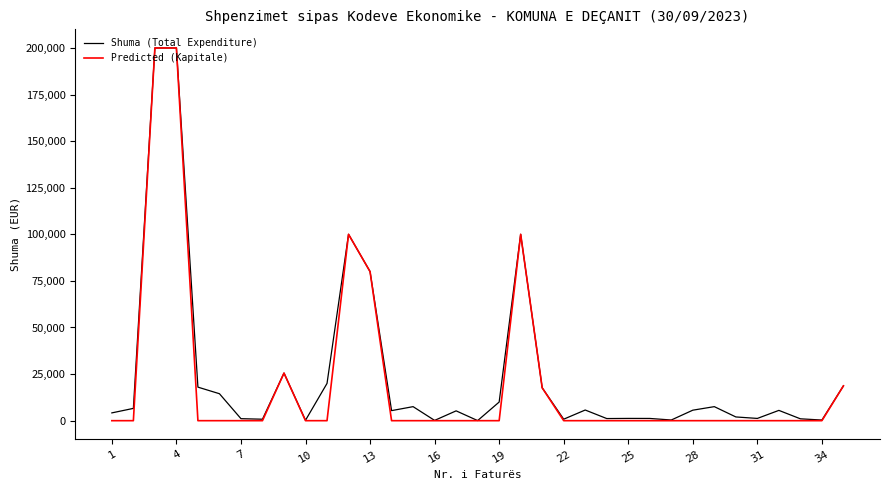

Which series has the largest range (max minus min)?

Predicted (Kapitale)